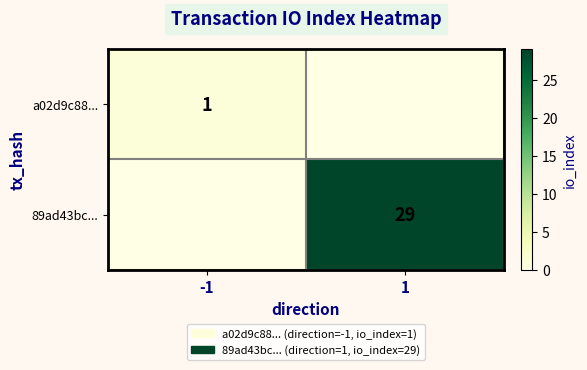

The 89ad43bc... series shows 15 at 1. True or false?

False